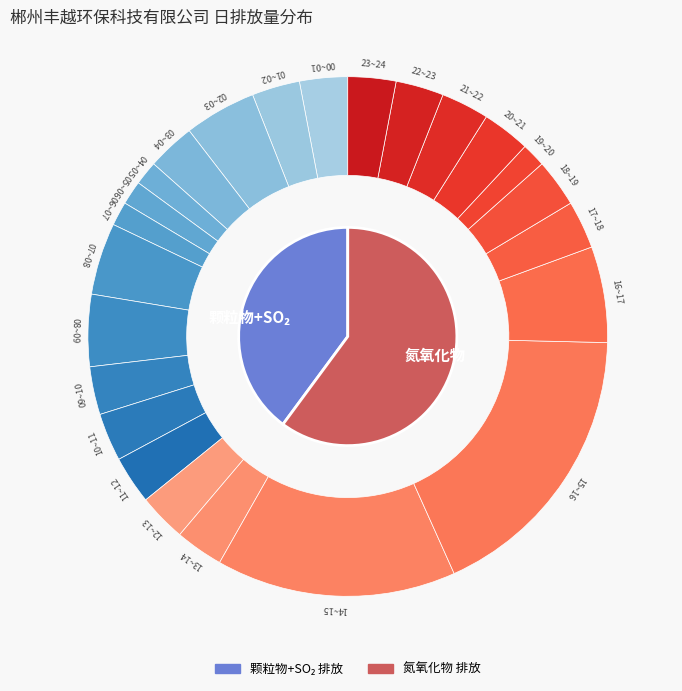

How many slices are in this pie chart?

24